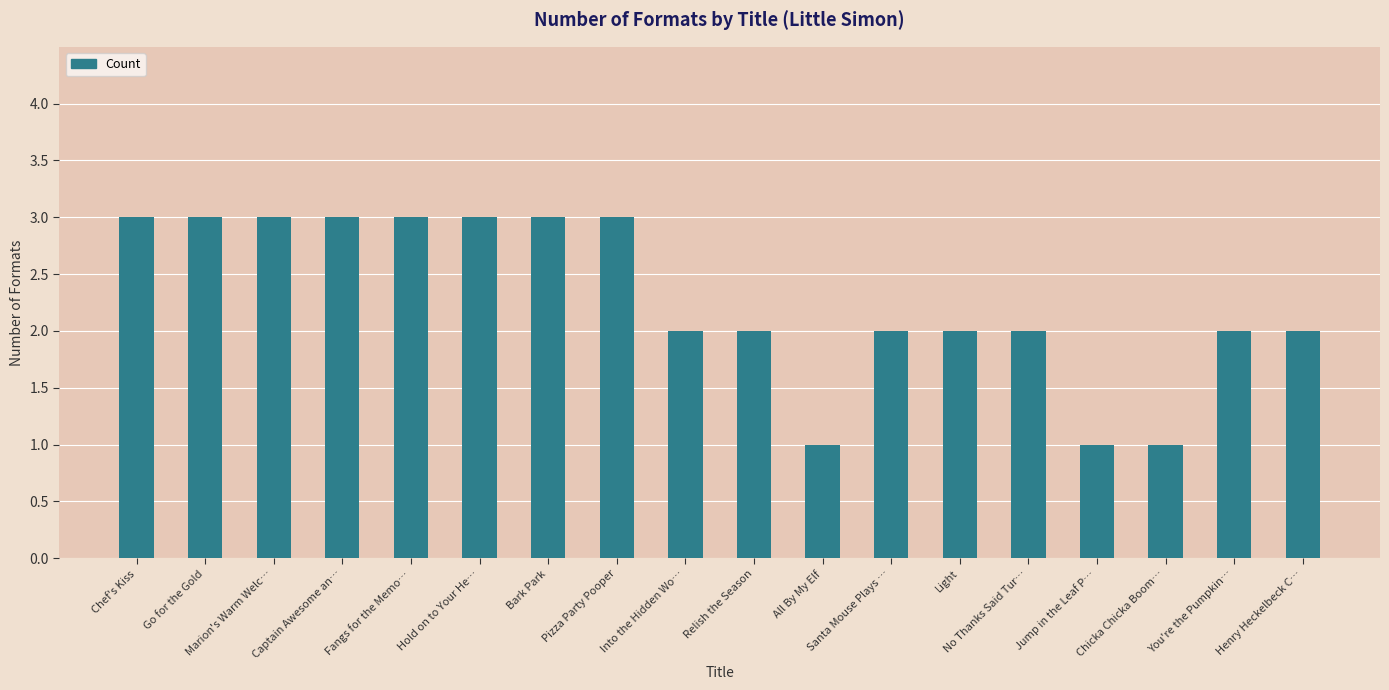

Is it true that the value at Into the Hidden Wo… is 3?

False